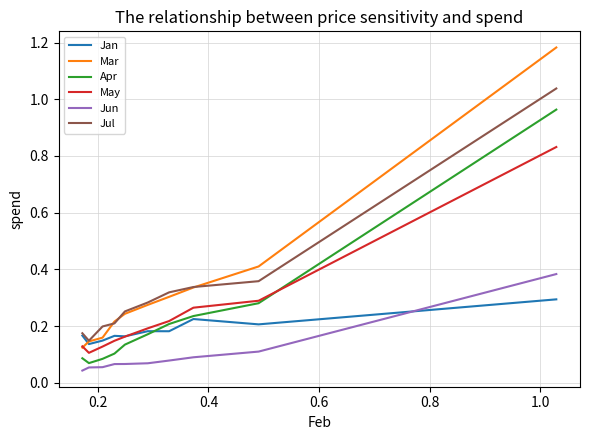

Which series has the largest range (max minus min)?

Mar